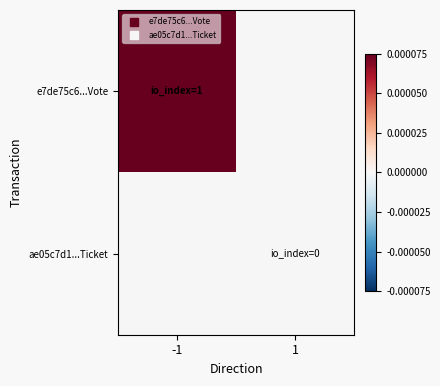

How many series are shown in this chart?

2